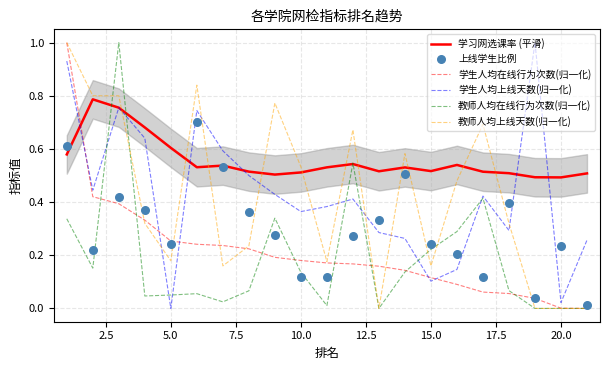

Which series has the largest Y range (max minus min)?

学生人均在线行为次数(归一化)